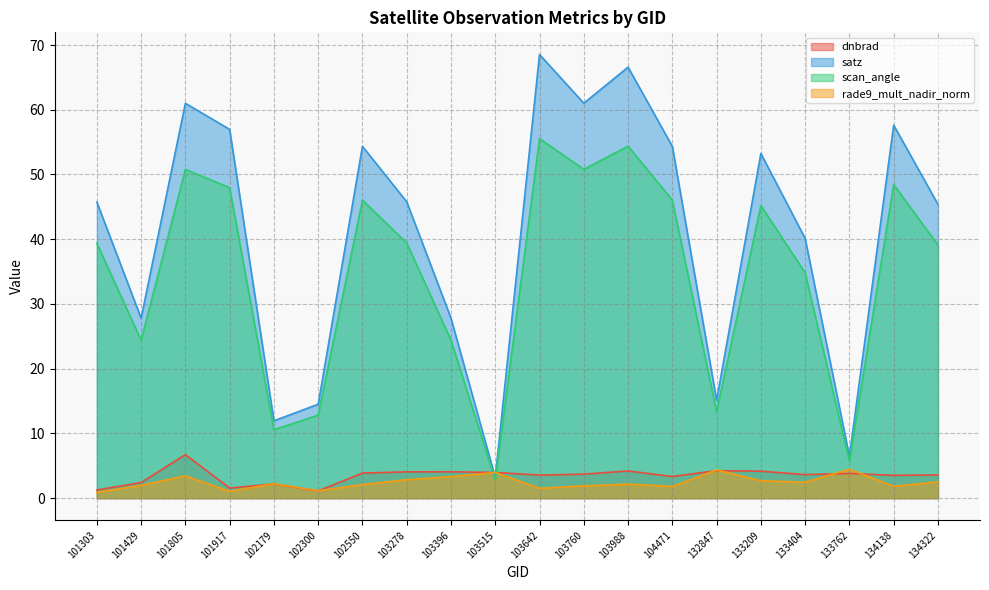

Between which two adjacent categories do rade9_mult_nadir_norm and scan_angle first intersect?

103396 and 103515